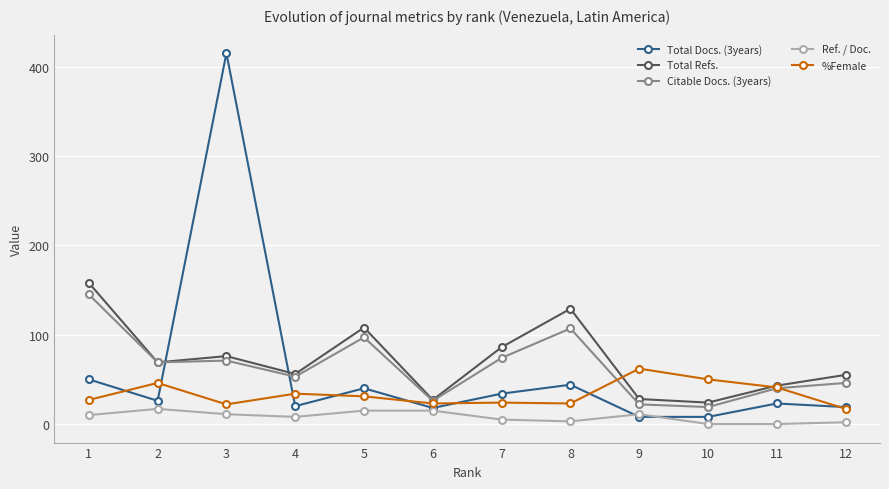

True or false: Total Refs. and Ref. / Doc. cross at least once.

False